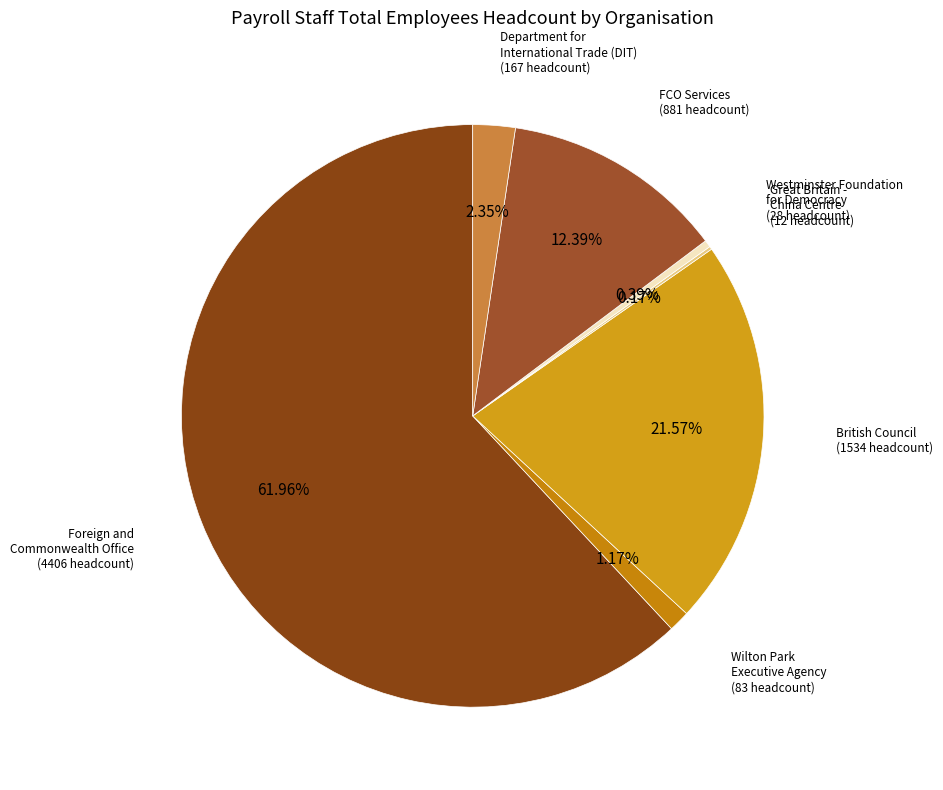

What is the total percentage of Westminster Foundation for Democracy and Foreign and Commonwealth Office?

62.4%